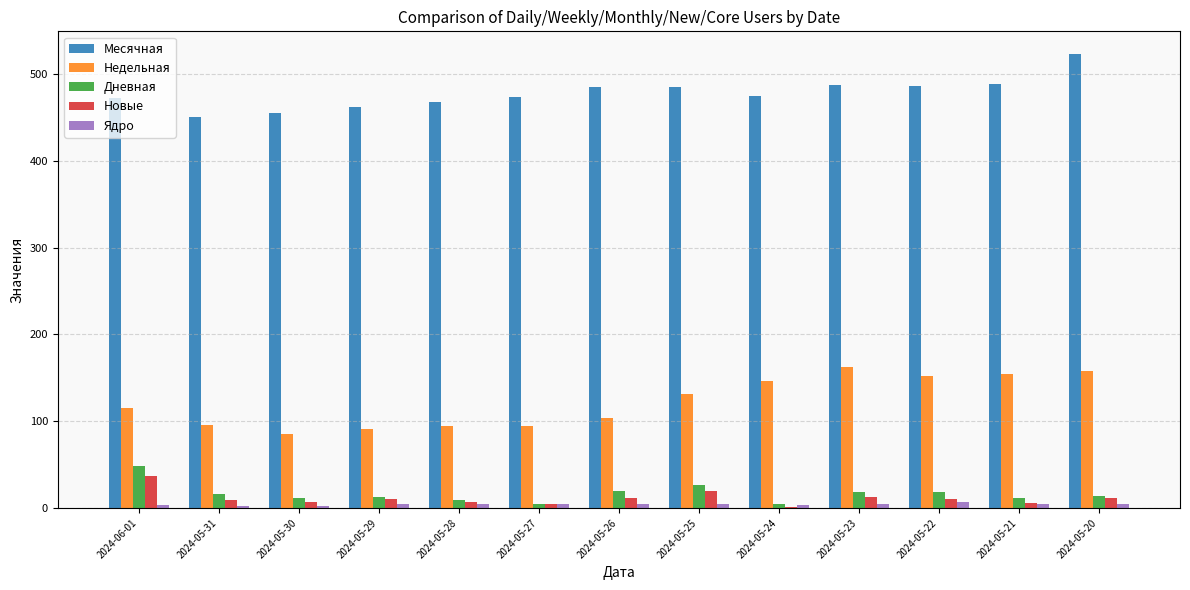

What is the sum of all Новые values?

145